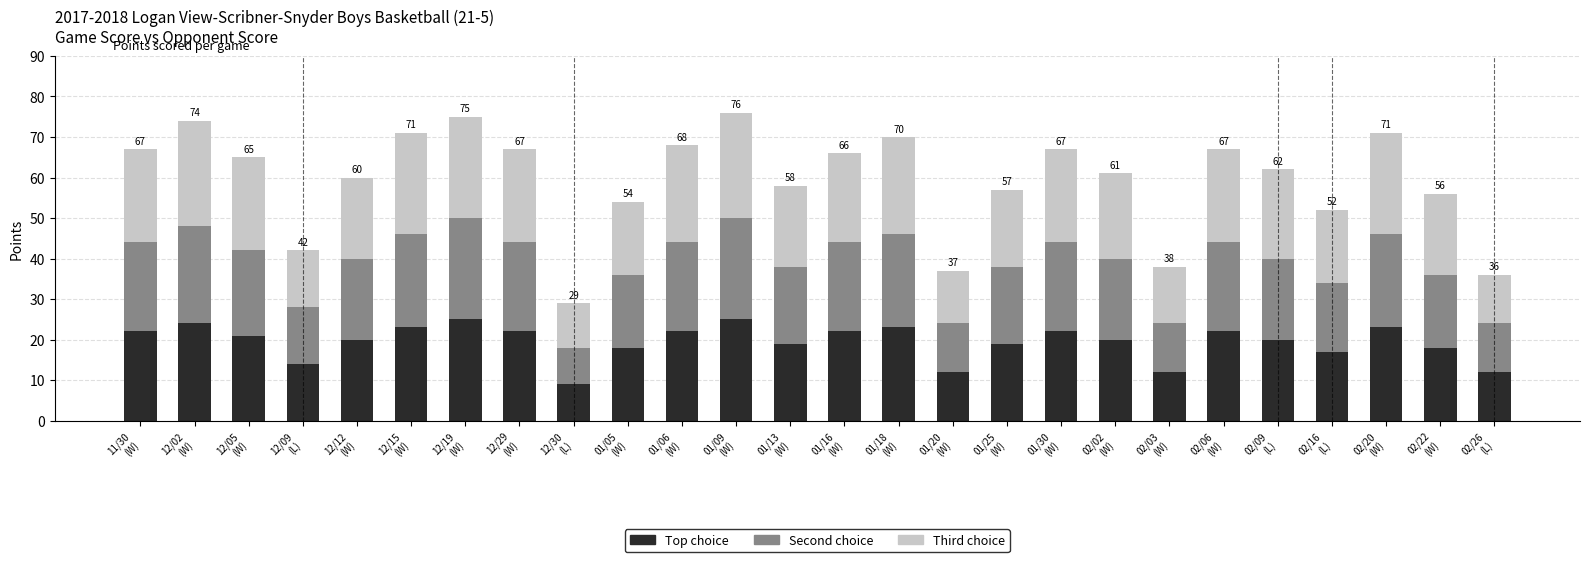

Does the chart contain any negative values?

No